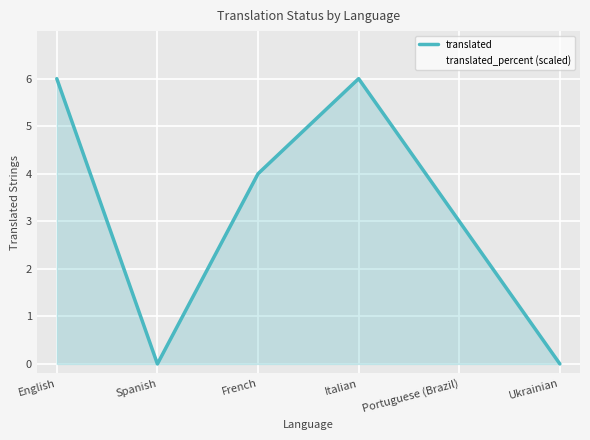

The value of translated_percent (scaled) at Portuguese (Brazil) is 4.0. True or false?

False